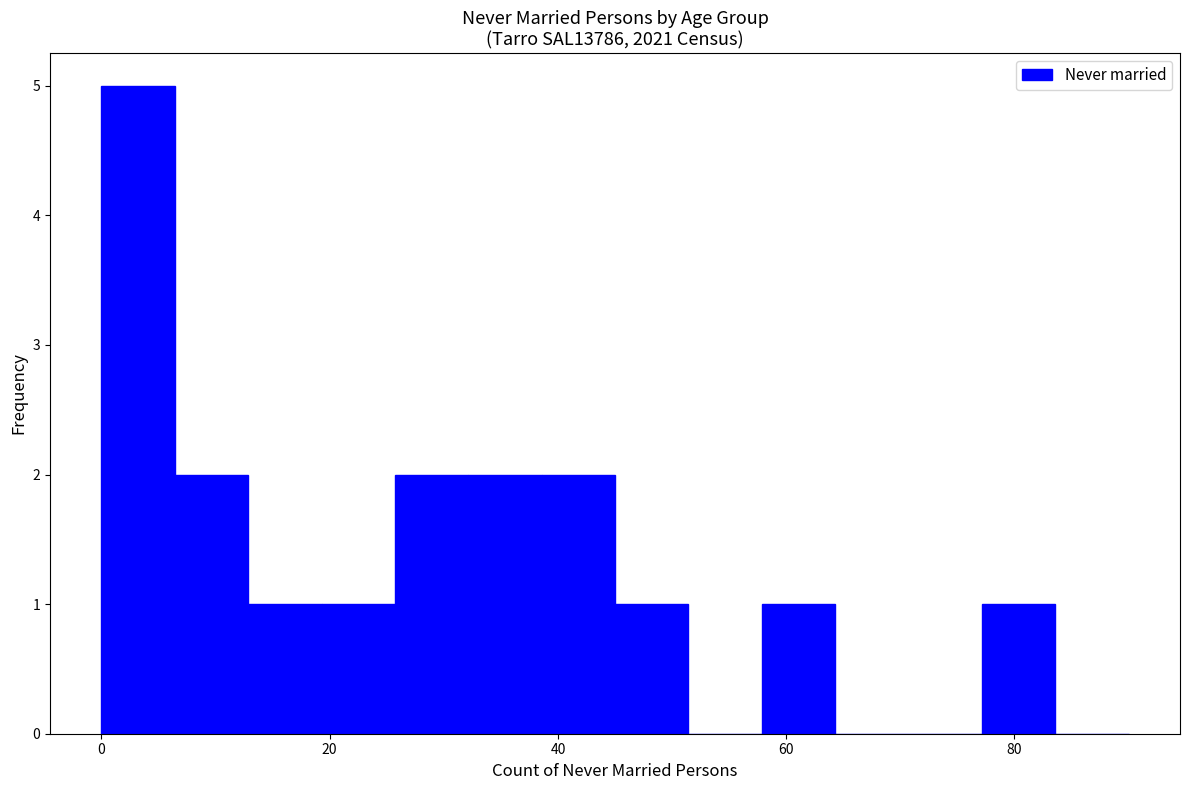

Around what value on the x-axis is the tallest bar? Give the approximate position of its centre, as read against the axis.

4